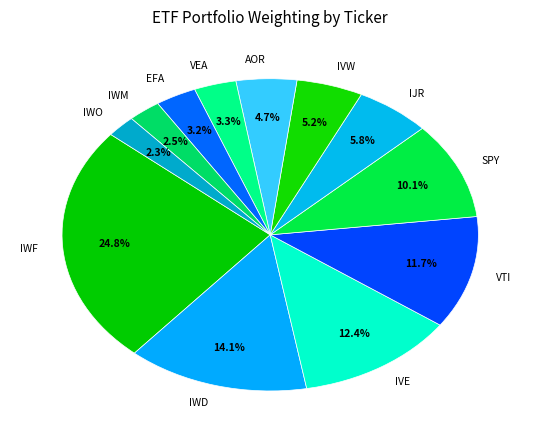

Combined, what portion of the pie is VTI and IWD?

25.8%